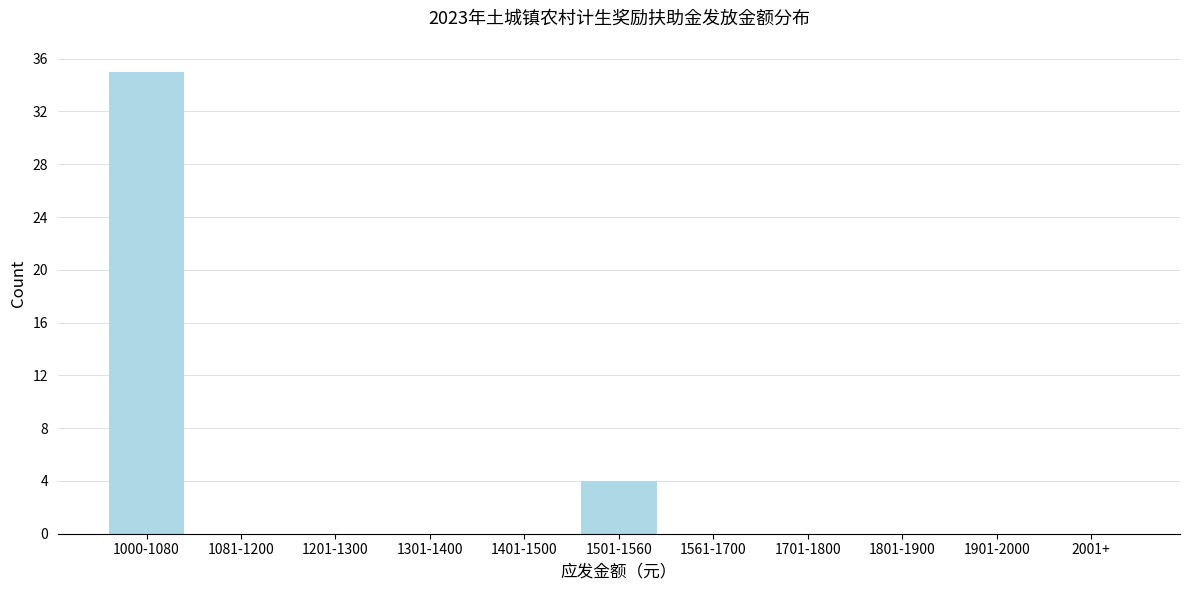

Reading left to right, what are all the values shown in this chart?

1000-1080=35	1081-1200=0	1201-1300=0	1301-1400=0	1401-1500=0	1501-1560=4	1561-1700=0	1701-1800=0	1801-1900=0	1901-2000=0	2001+=0